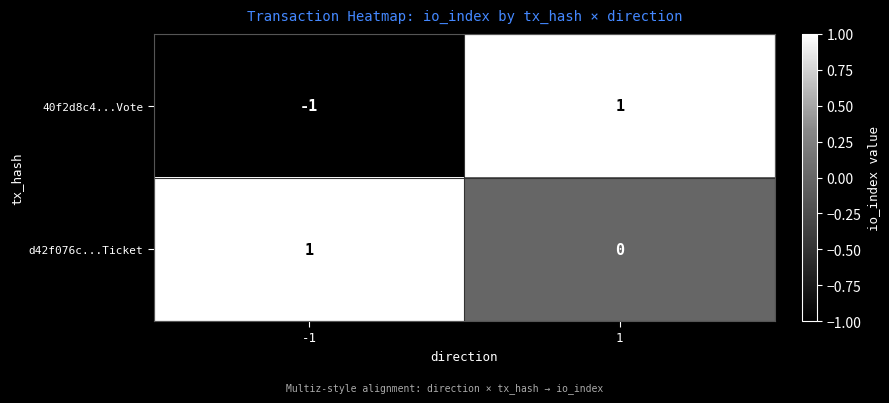

How many series are shown in this chart?

2